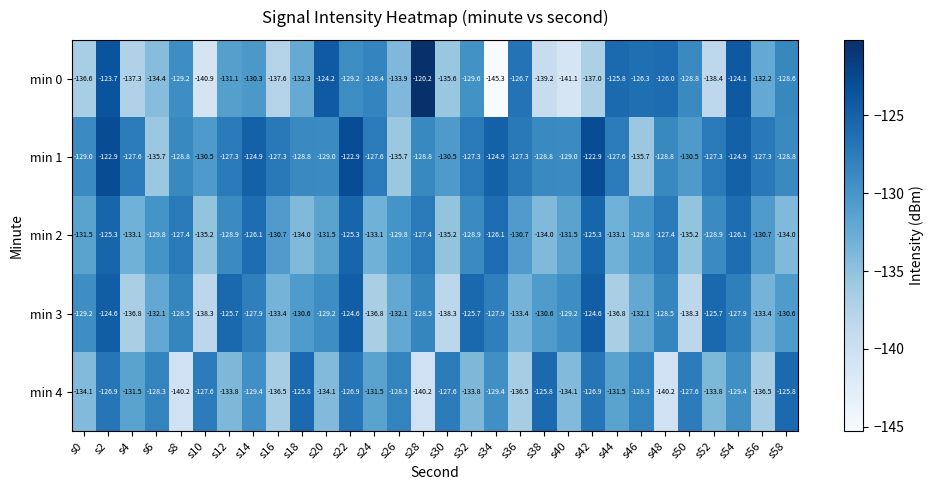

At which category is the sum across all series the highest?

s2